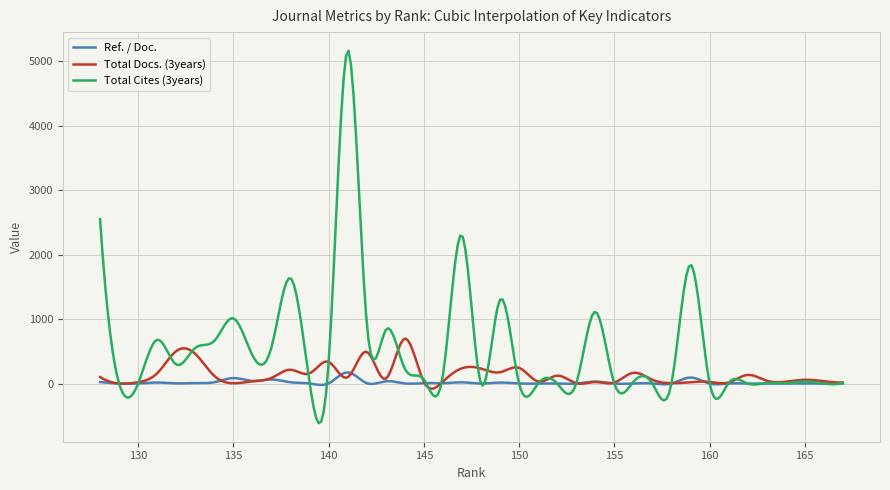

List the series in order of their peak value, highest first.

Total Cites (3years), Total Docs. (3years), Ref. / Doc.